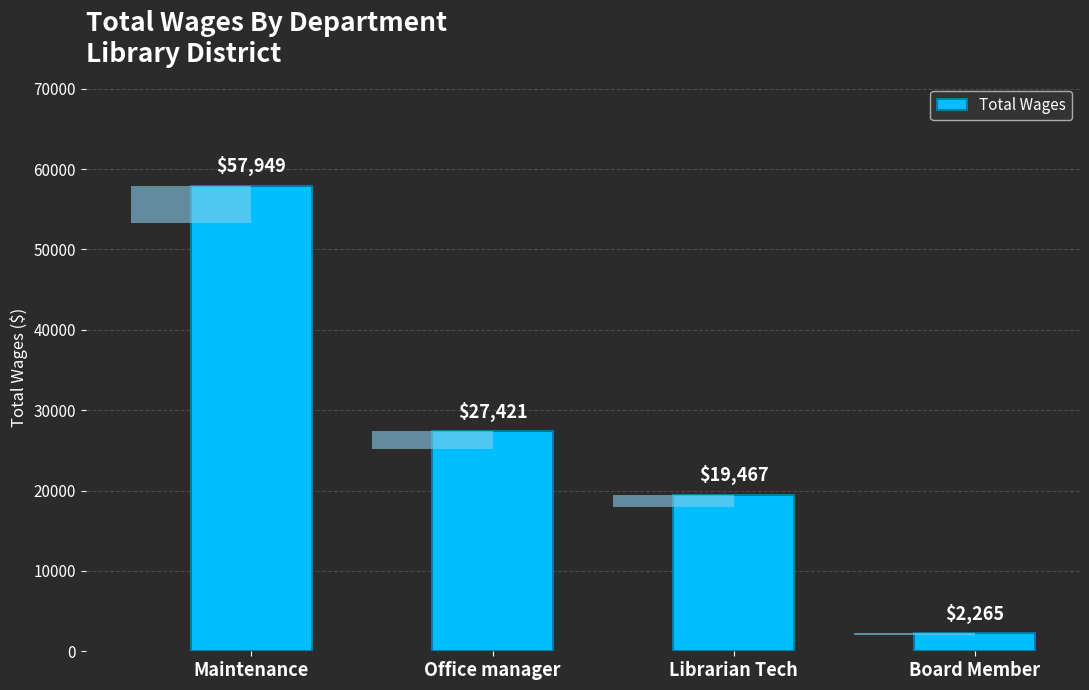

Is it true that the value at Librarian Tech is 19467?

True